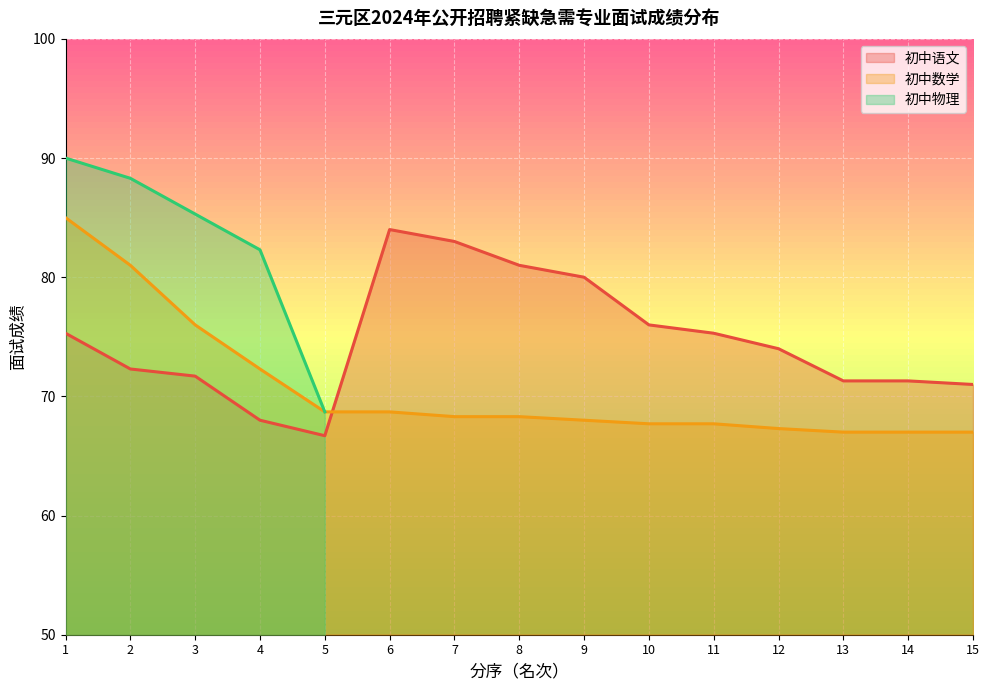

Which series ends up on top after the final intersection of 初中语文 and 初中数学?

初中语文